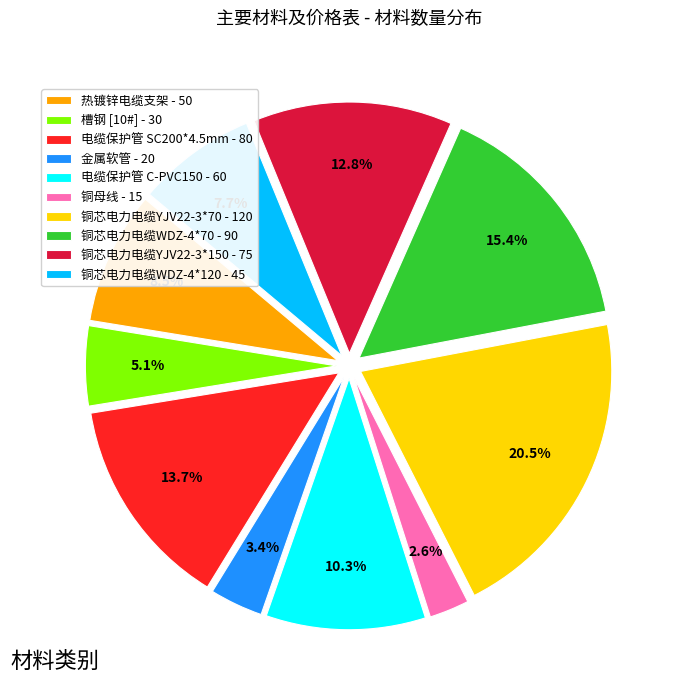

How many segments does this pie chart have?

10